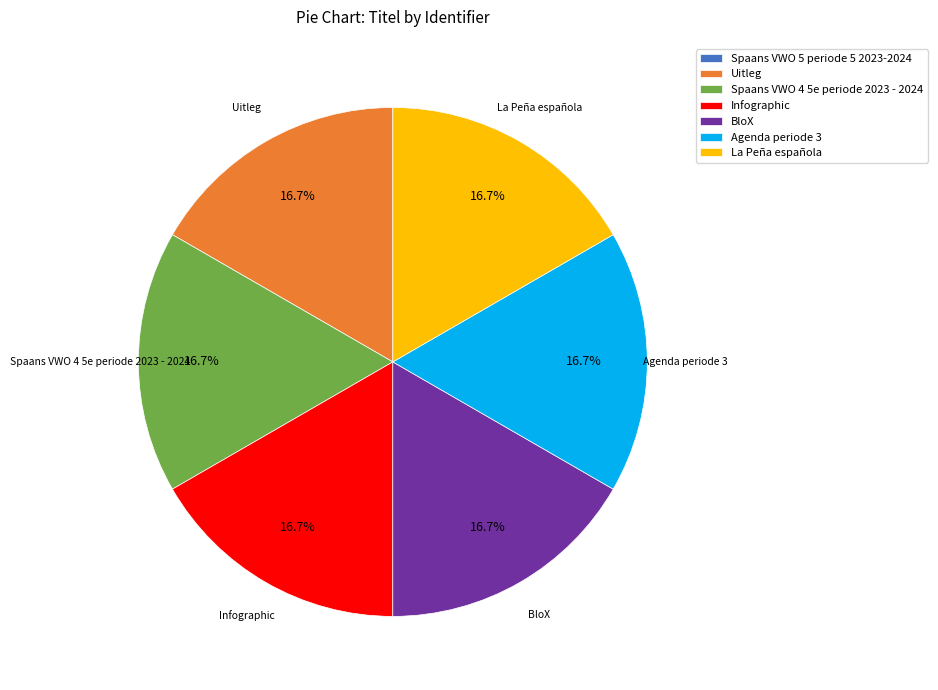

Approximately how many times larger is the value at Spaans VWO 4 5e periode 2023 - 2024 compared to Agenda periode 3?

1.0